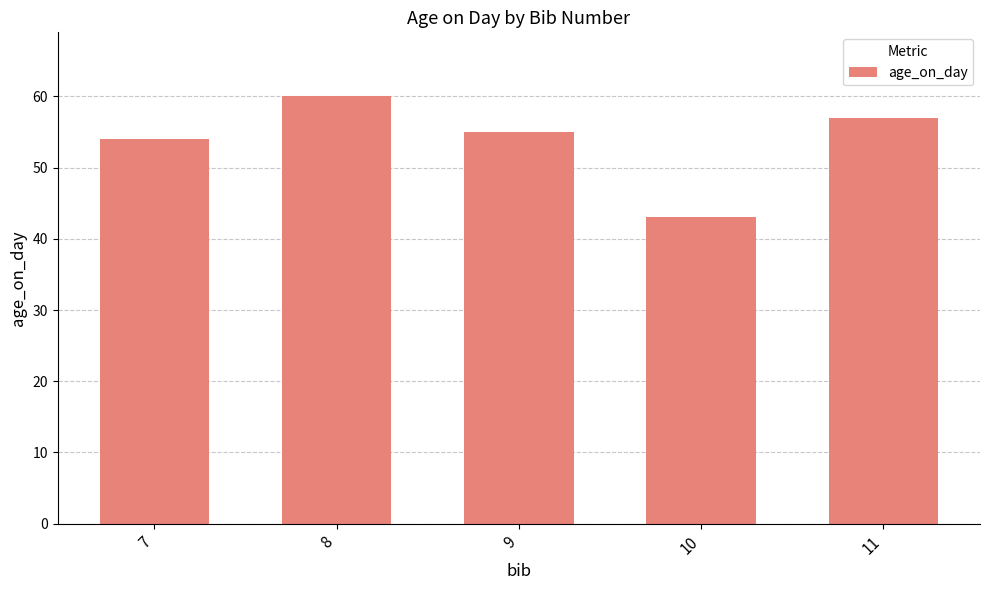

How many values are below 55?

2